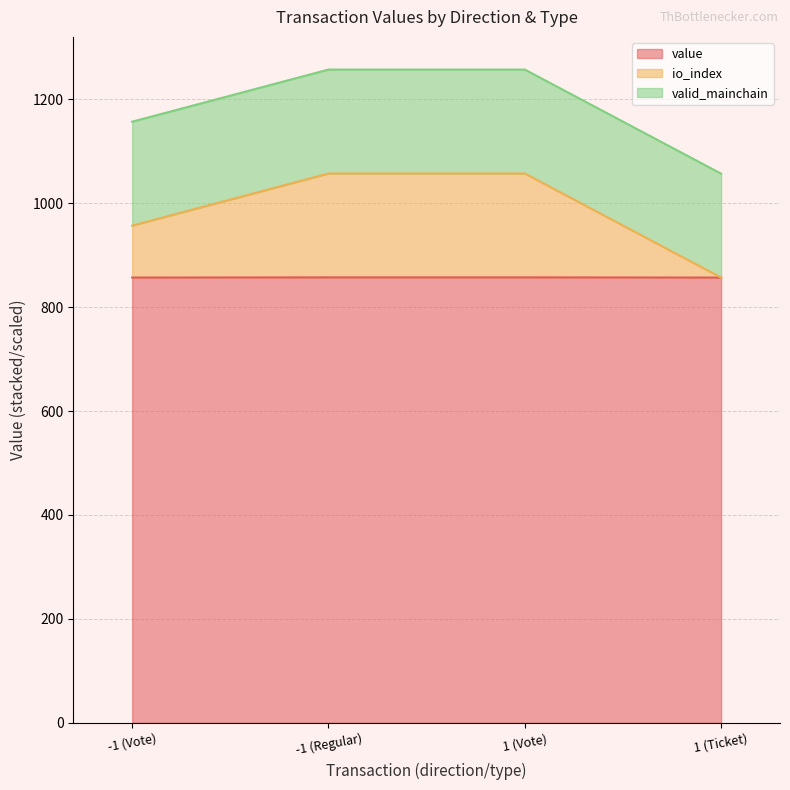

What is the total value across all series at -1 (Regular)?

1257.4